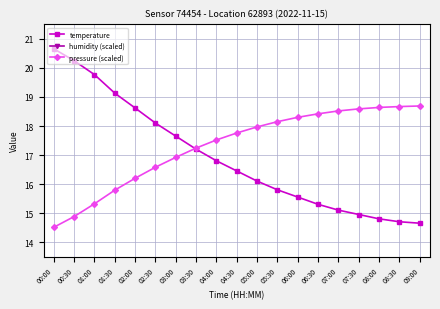

How many distinct data groups are displayed?

3